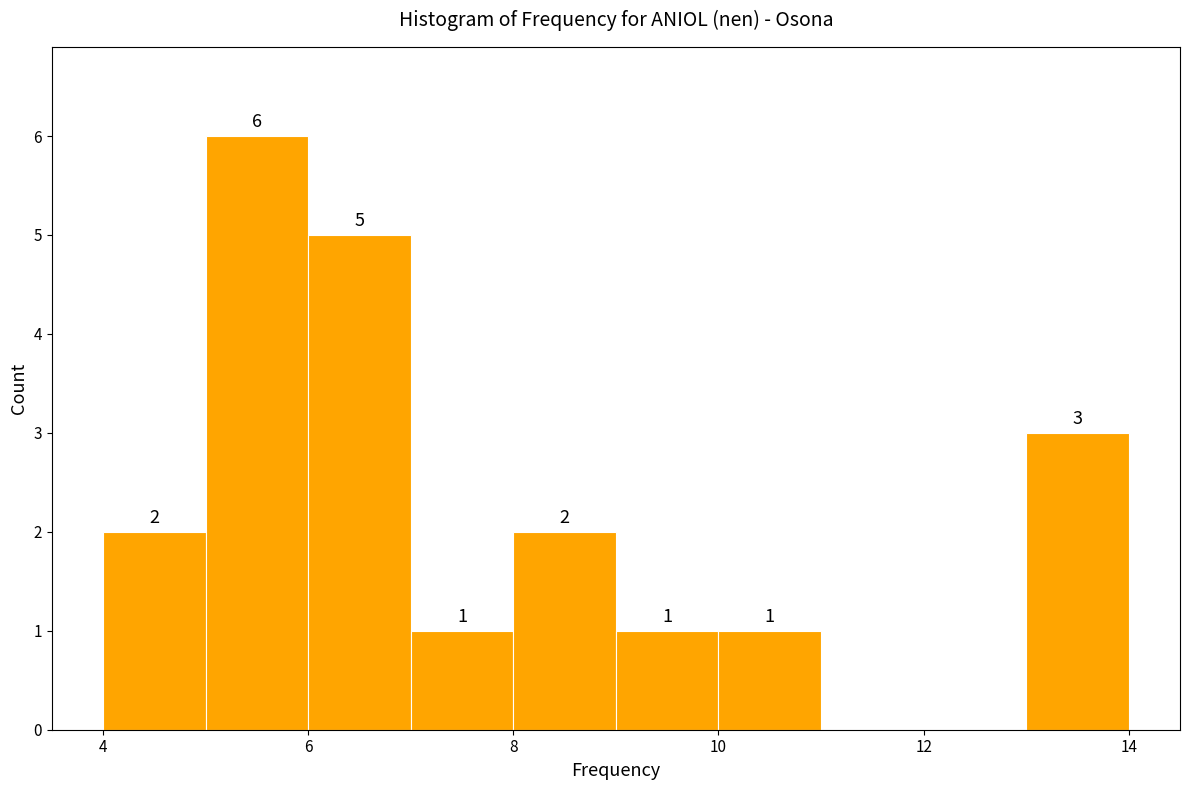

Over which range of the x-axis is the bar tallest?

5 to 6